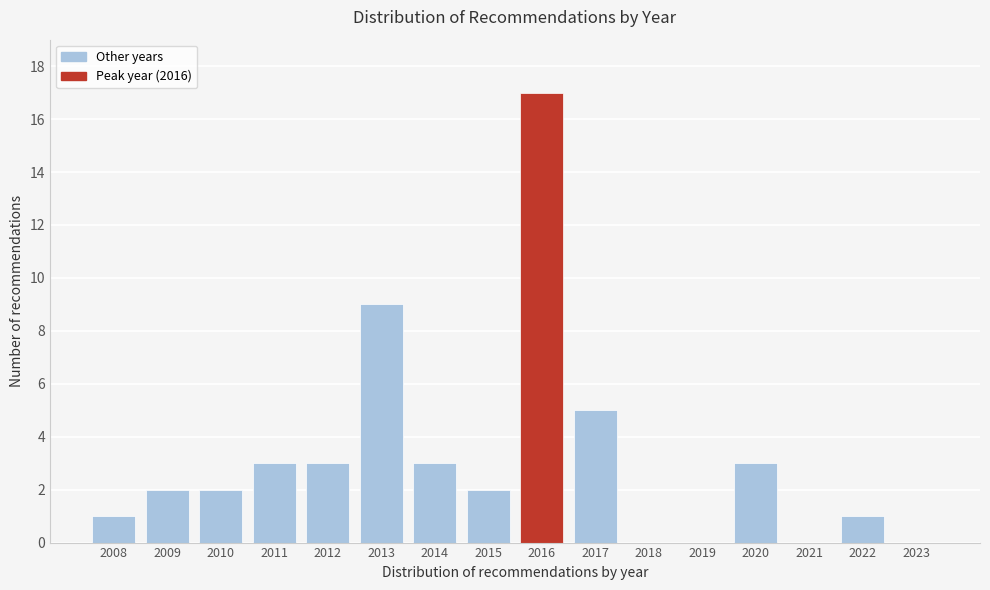

Reading left to right, extract all data points from this chart.

2008=1	2009=2	2010=2	2011=3	2012=3	2013=9	2014=3	2015=2	2016=17	2017=5	2018=0	2019=0	2020=3	2021=0	2022=1	2023=0